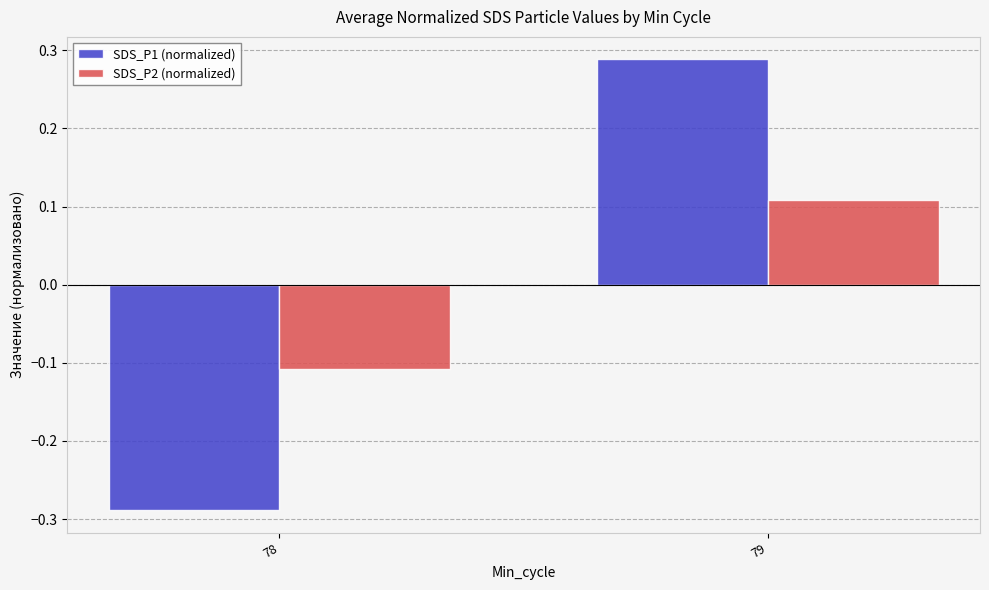

How many values in the SDS_P2 (normalized) series exceed 0?

1